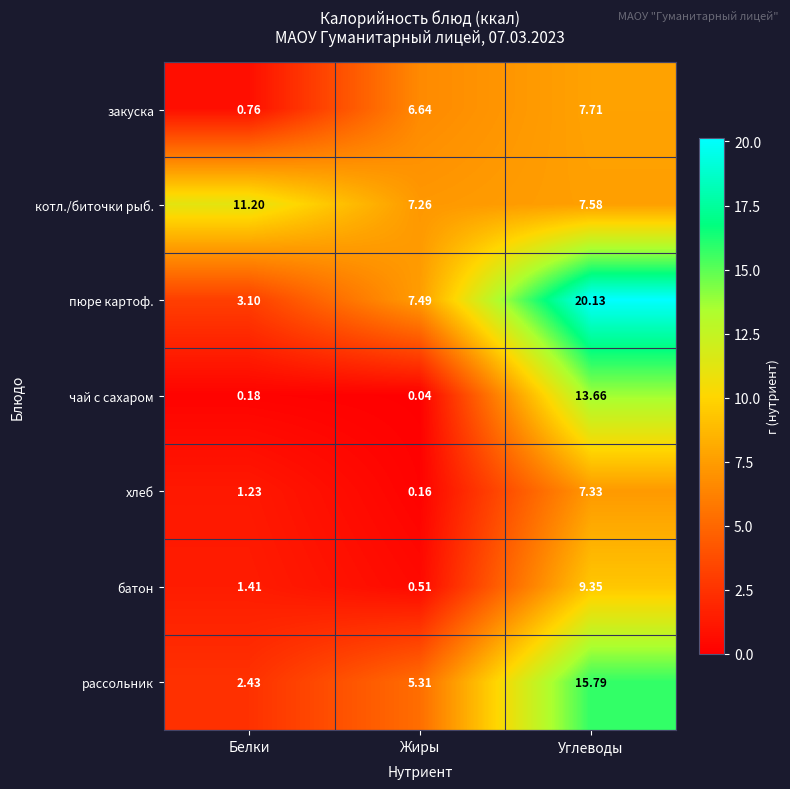

Where is пюре картоф. nearest to the value 11?

Жиры